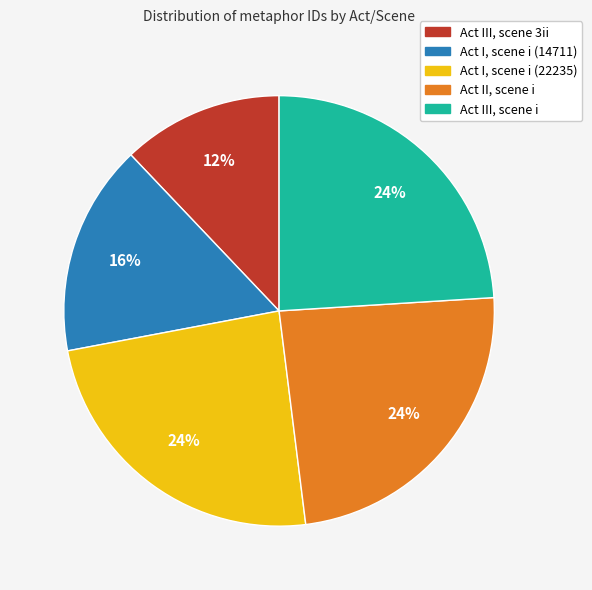

Count the number of slices in the pie.

5